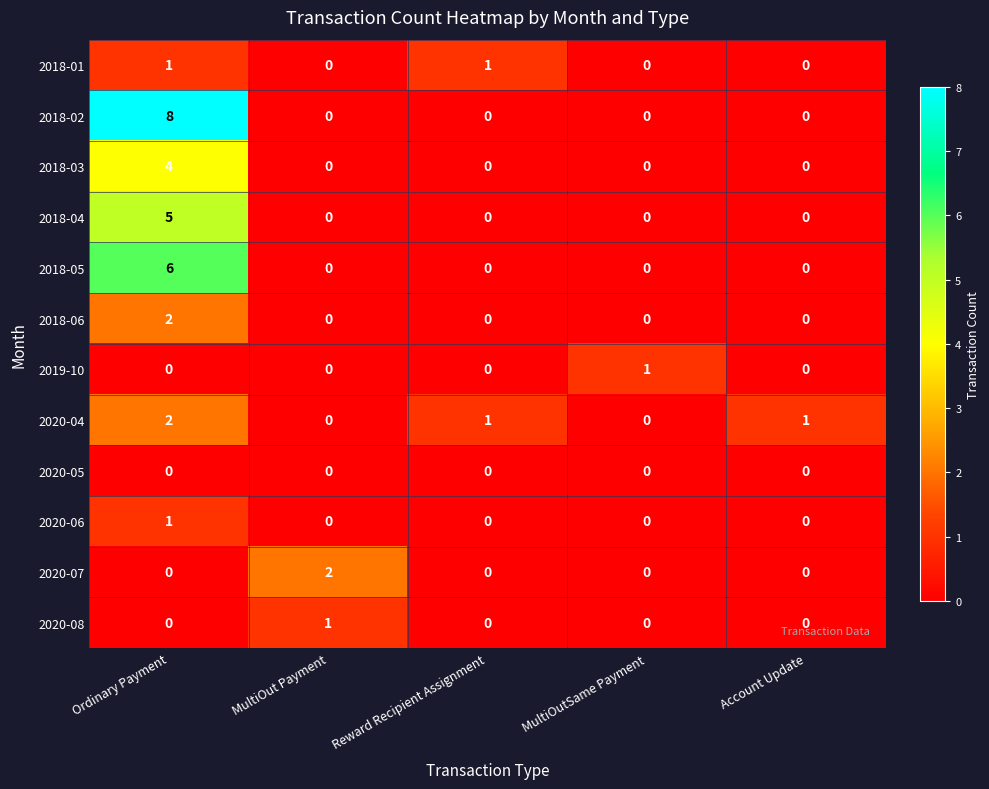

Which series changed the most between MultiOut Payment and Account Update?

2020-07